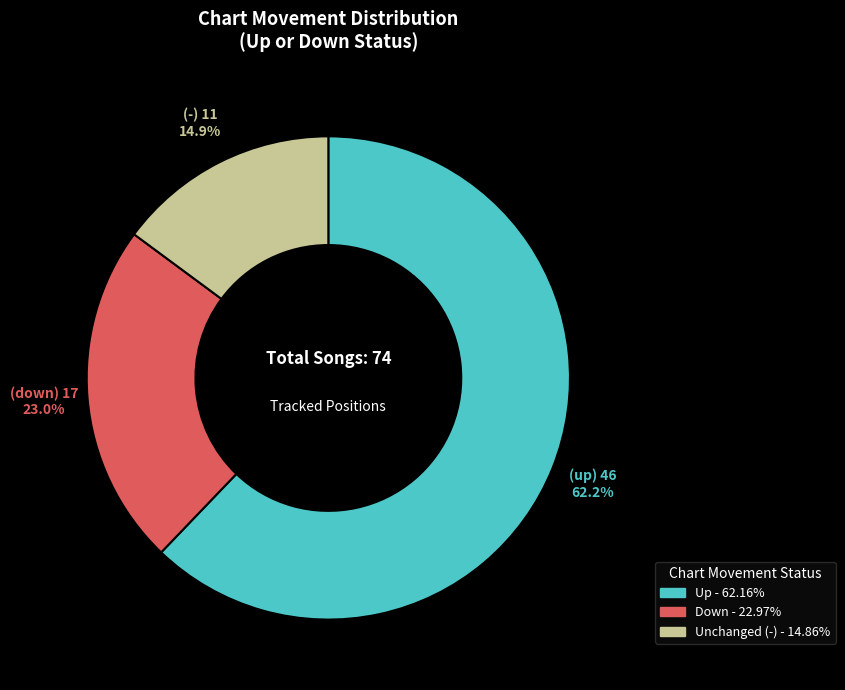

Does any single category account for the majority?

Yes